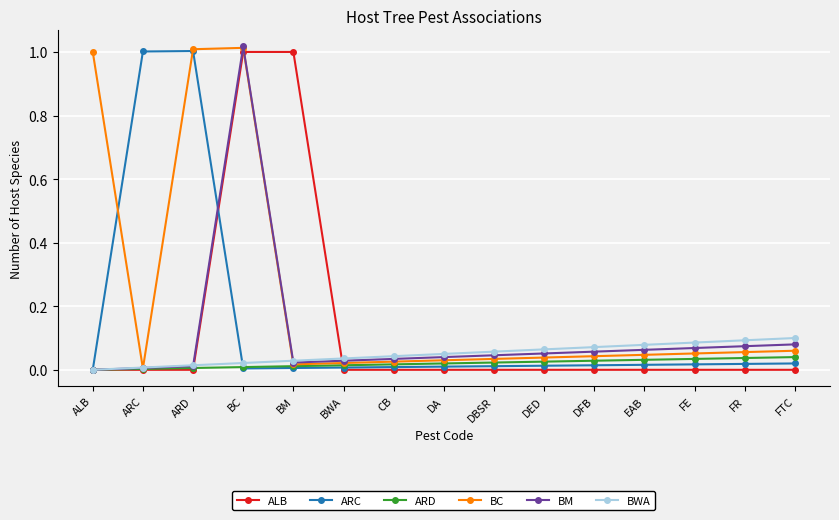

At which category is the sum across all series the highest?

BC